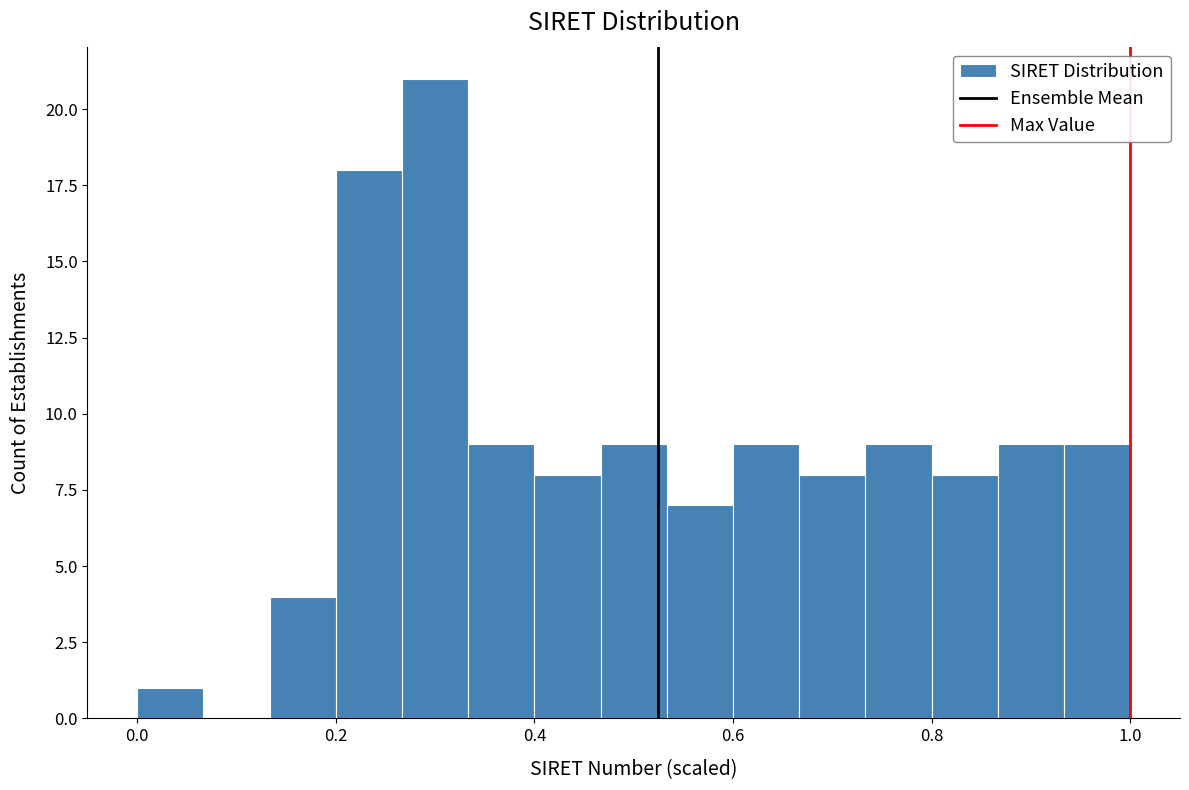

Around what value on the x-axis is the tallest bar? Give the approximate position of its centre, as read against the axis.

0.30